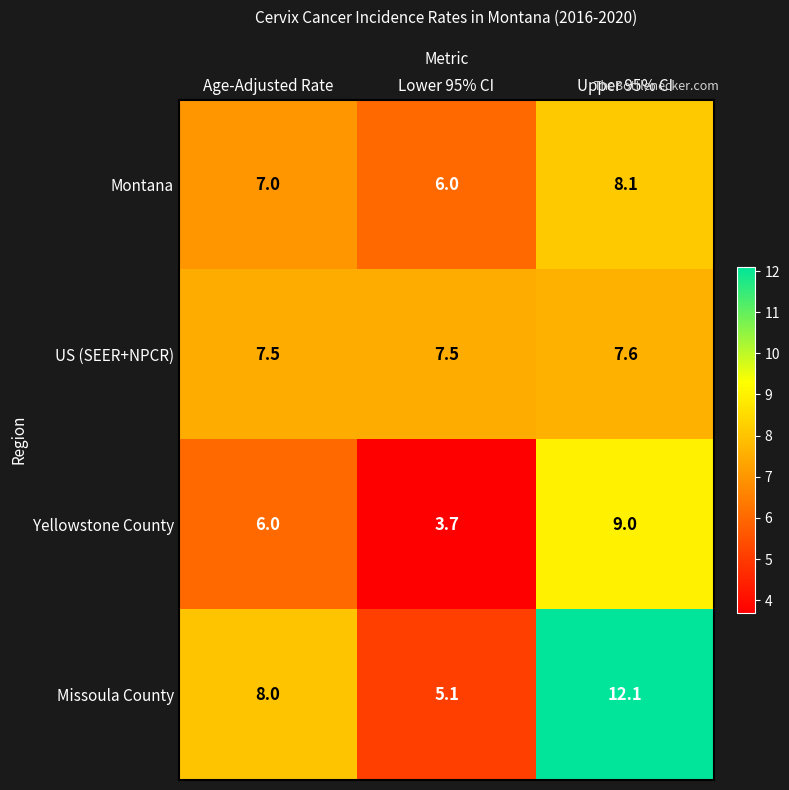

At Upper 95% CI, list the series in order from largest to smallest.

Missoula County, Yellowstone County, Montana, US (SEER+NPCR)